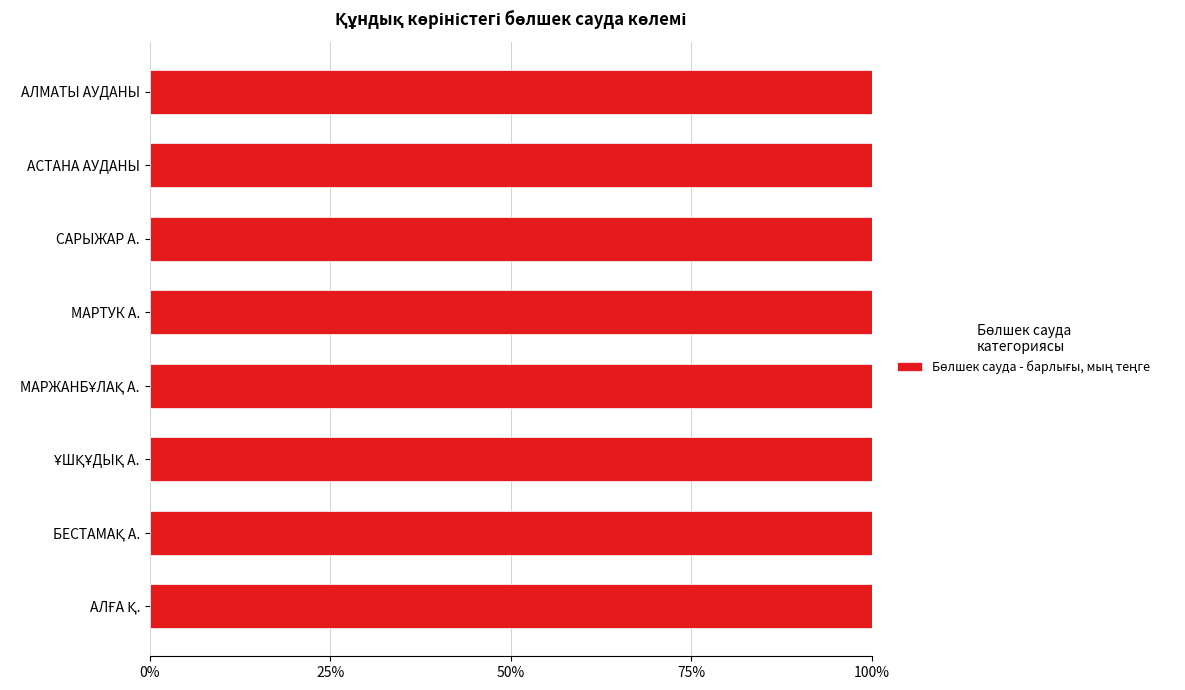

Which label corresponds to the smallest value in the chart?

САРЫЖАР А.